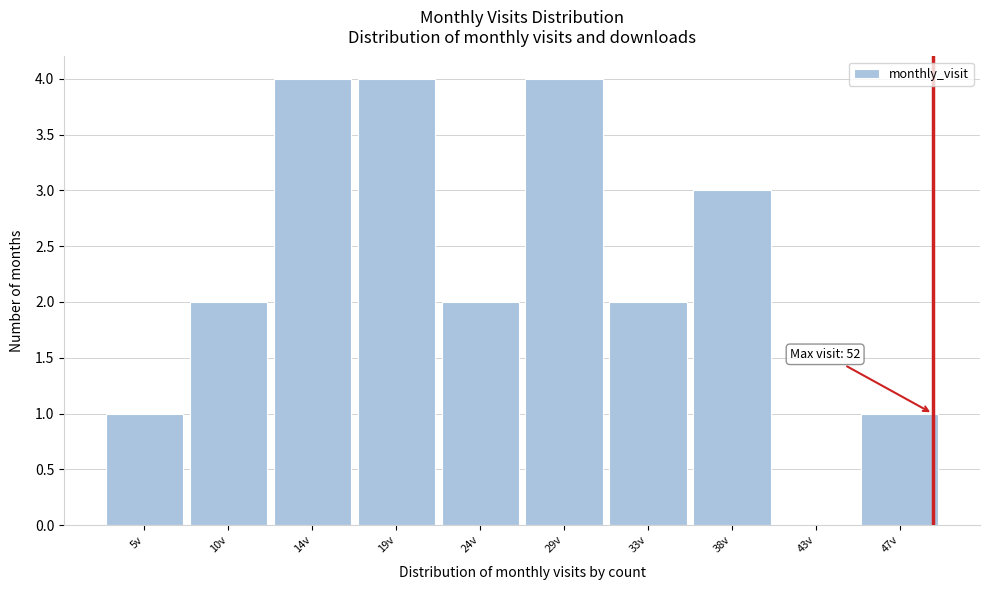

Reading left to right, transcribe all the data shown in this chart.

5v=1	10v=2	14v=4	19v=4	24v=2	29v=4	33v=2	38v=3	43v=0	47v=1